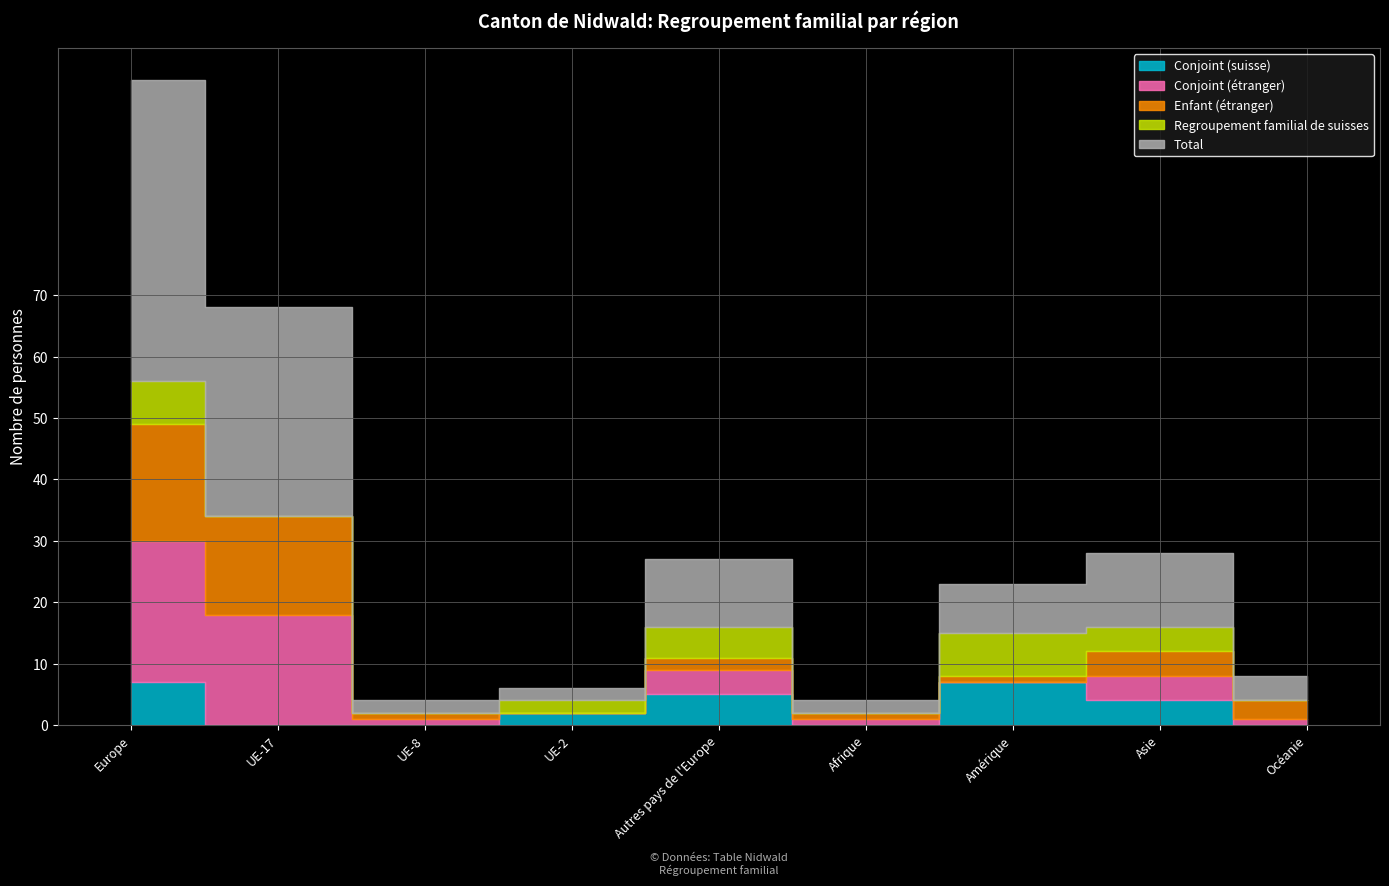

The Total series shows 2 at UE-8. True or false?

True